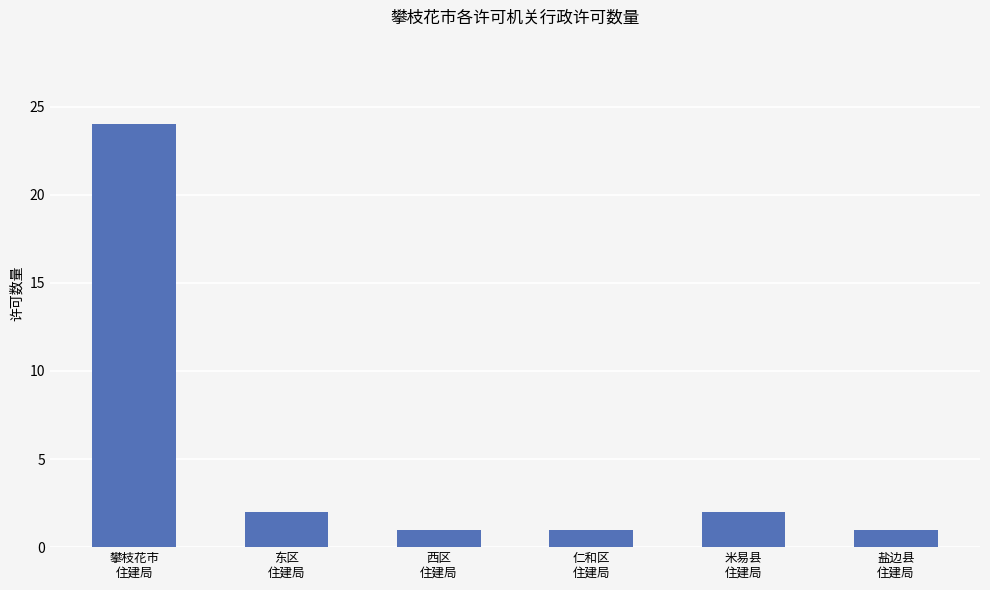

Reading right to left, transcribe all the data shown in this chart.

盐边县
住建局=1	米易县
住建局=2	仁和区
住建局=1	西区
住建局=1	东区
住建局=2	攀枝花市
住建局=24